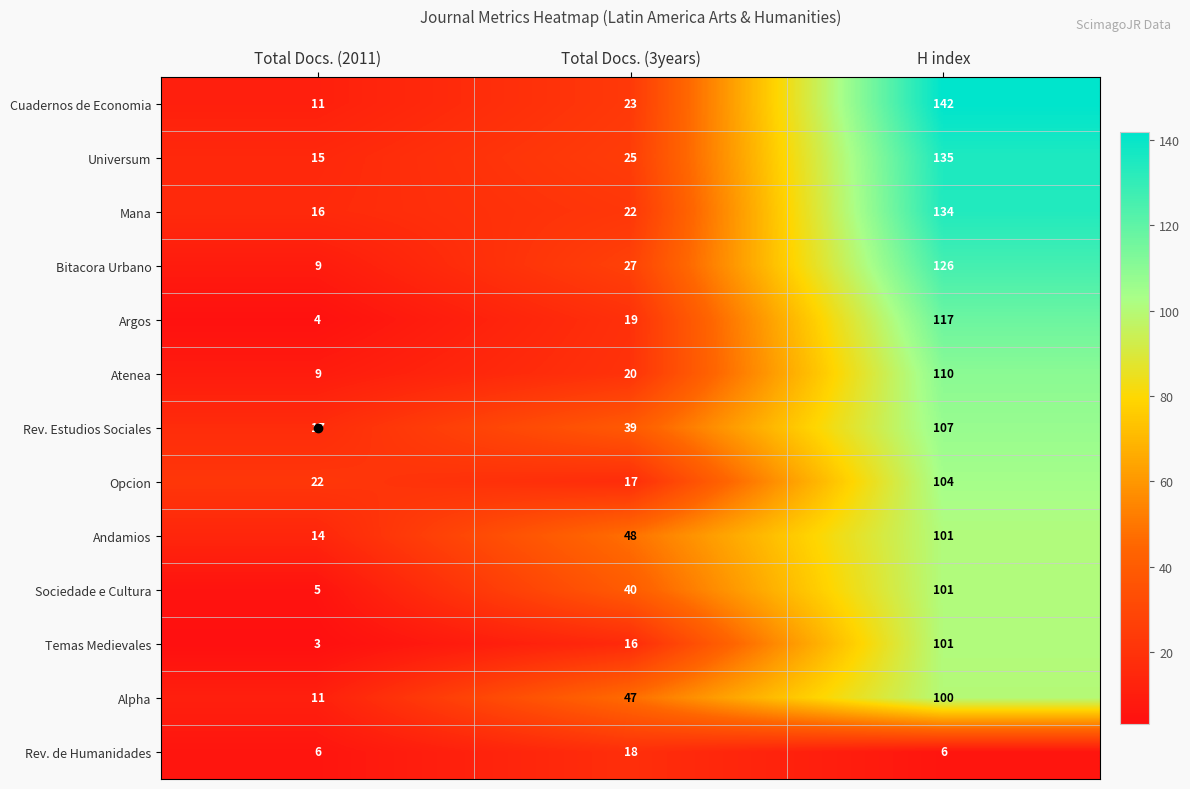

What is the sum of all Andamios values?

163